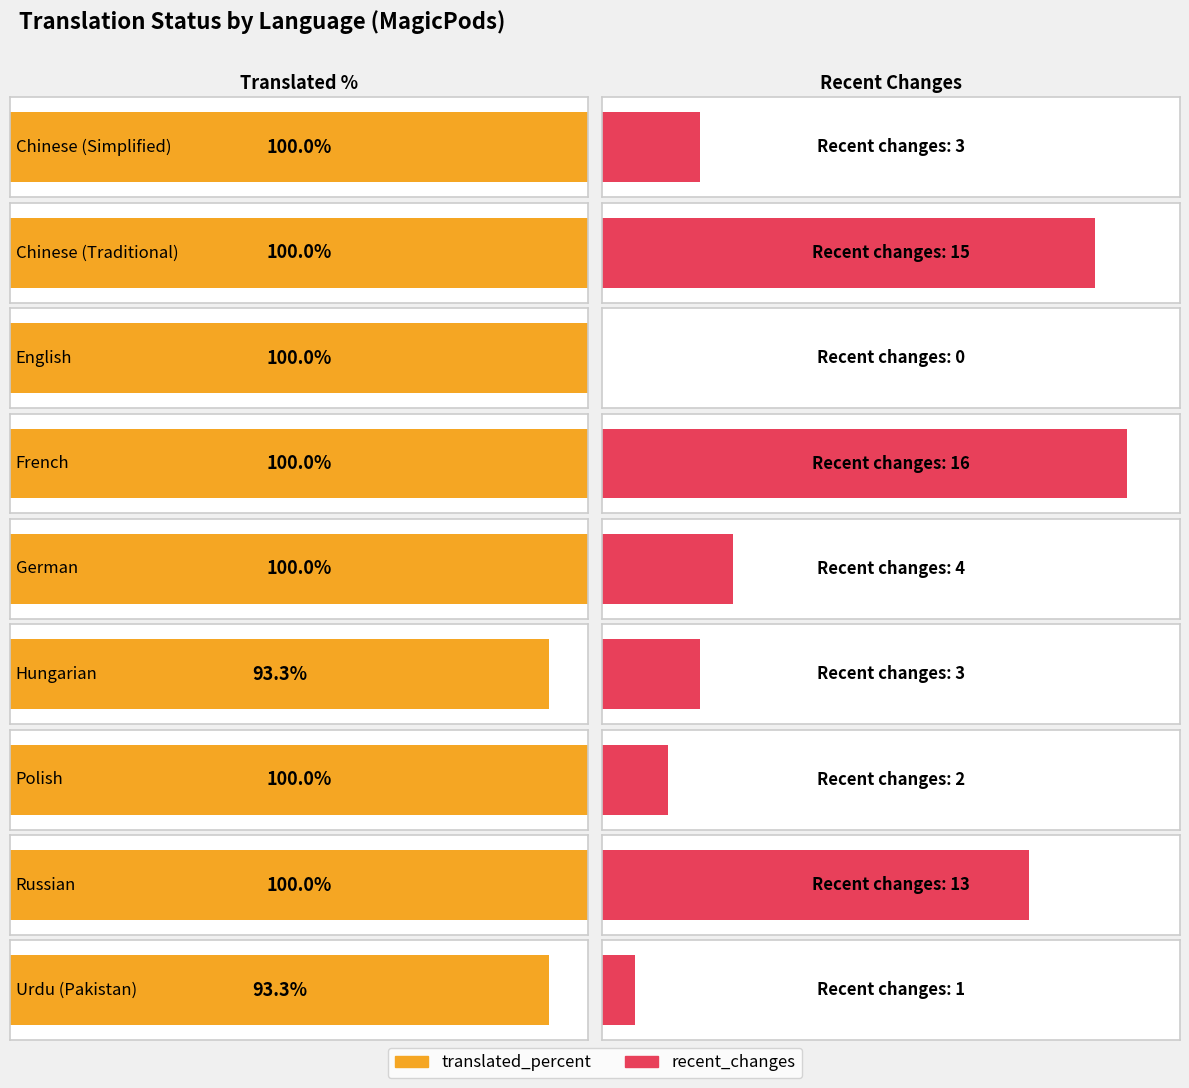

What are all the series names shown in the legend?

translated_percent, recent_changes